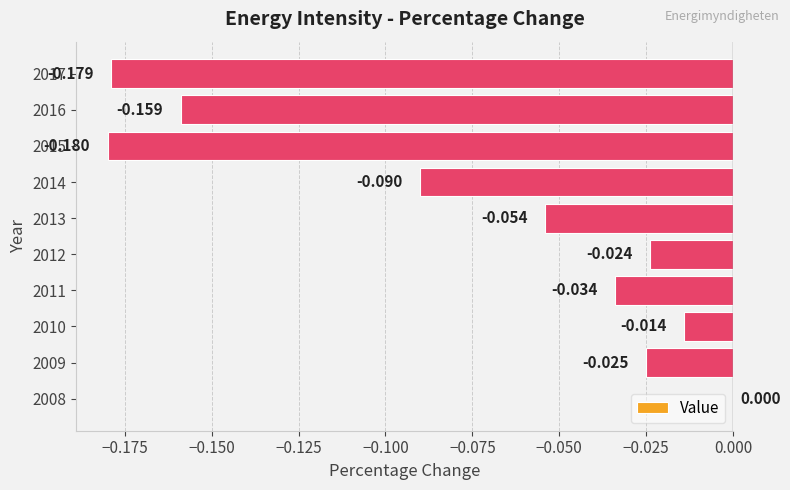

Count the number of data series in this chart.

1